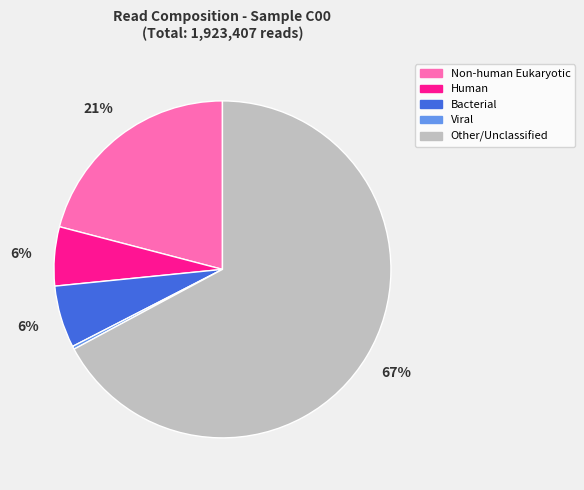

Do Human and Non-human Eukaryotic together represent more than half of the pie?

No